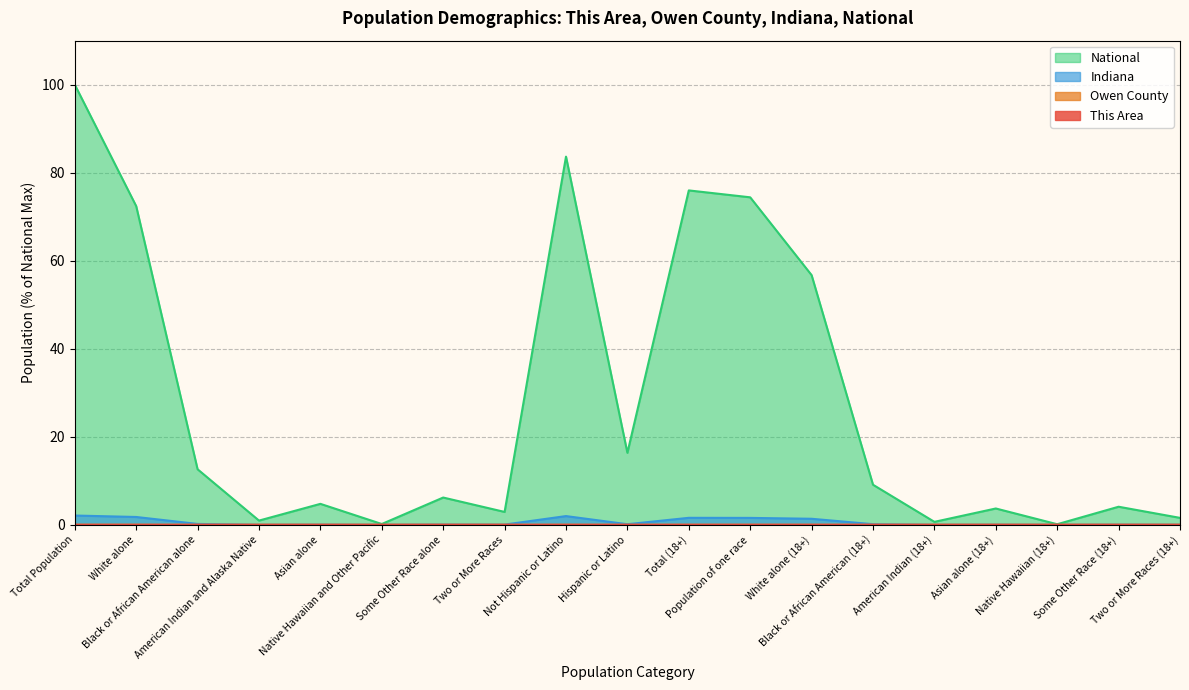

What are all the series names shown in the legend?

This Area, Owen County, Indiana, National